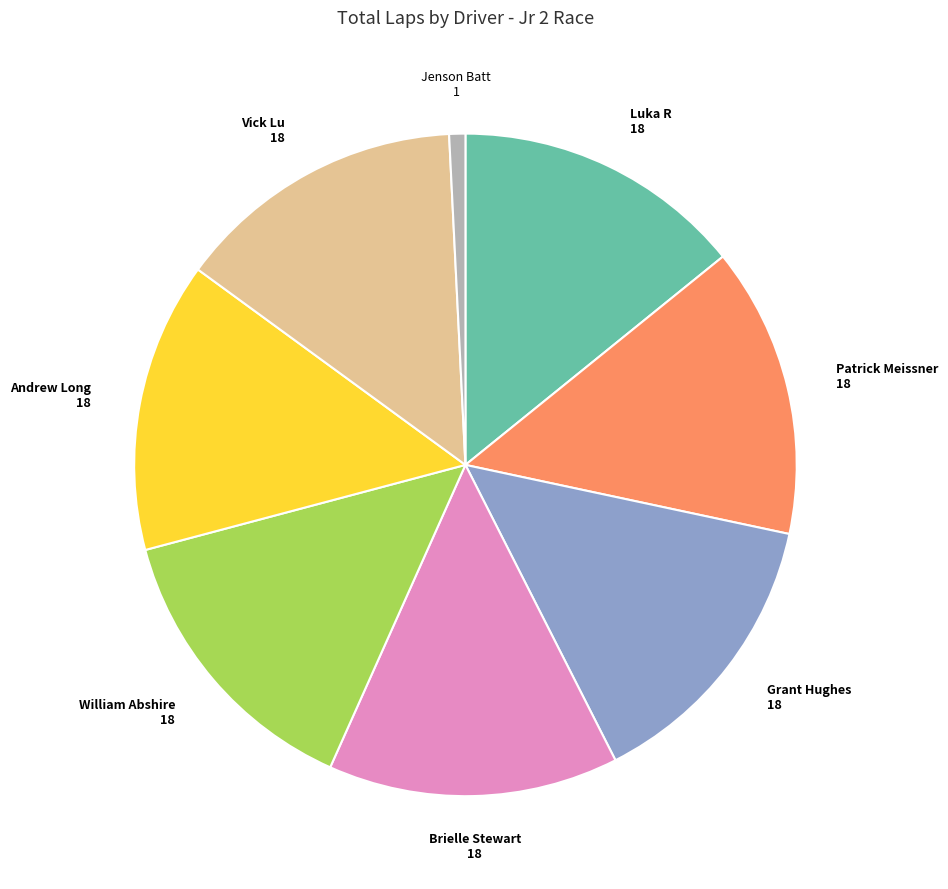

Does any single category account for the majority?

No